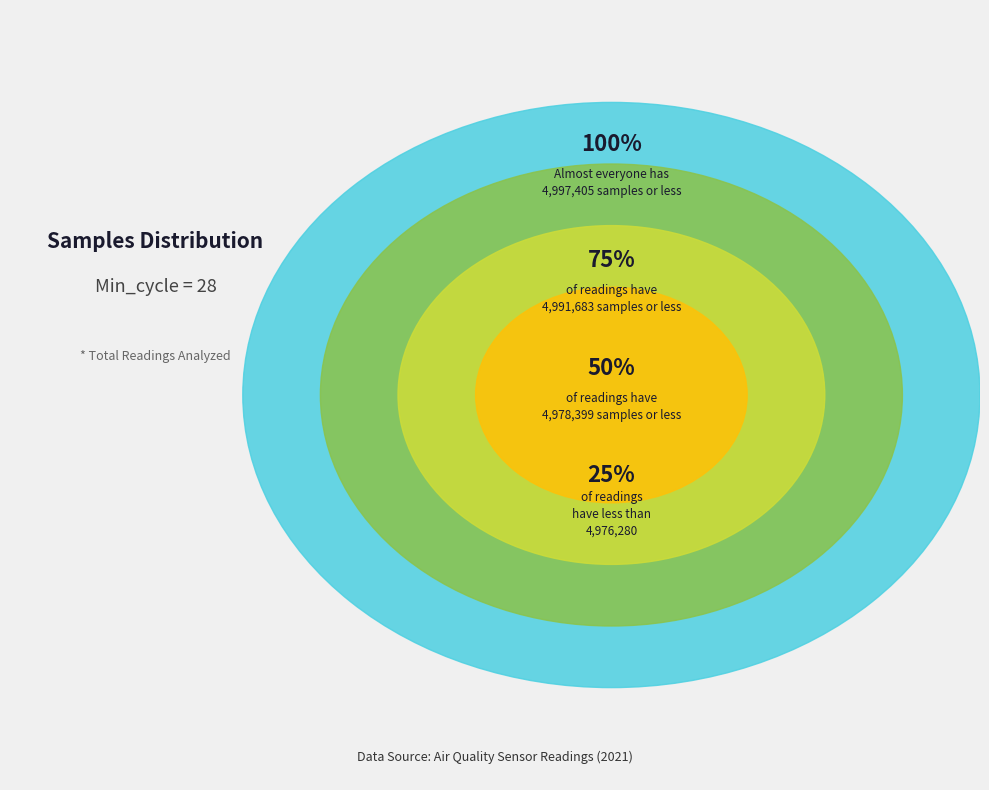

What is the ratio of the value at 28 to the value at 28?

1.0